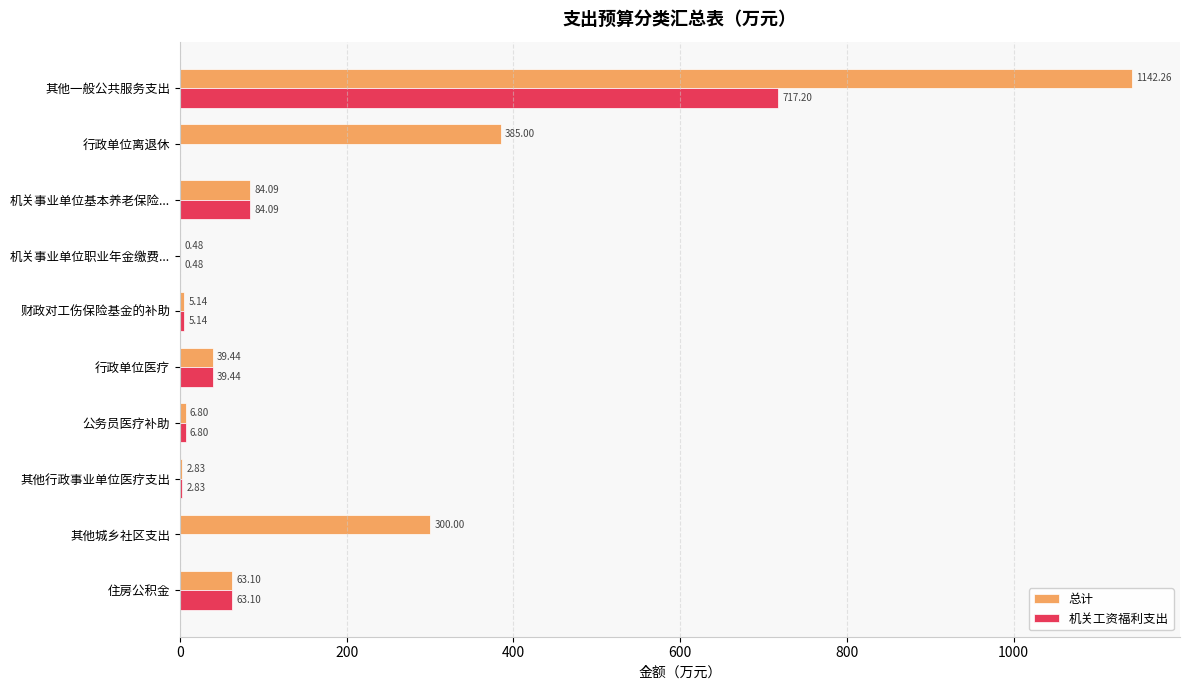

At which category is the sum across all series the highest?

其他一般公共服务支出